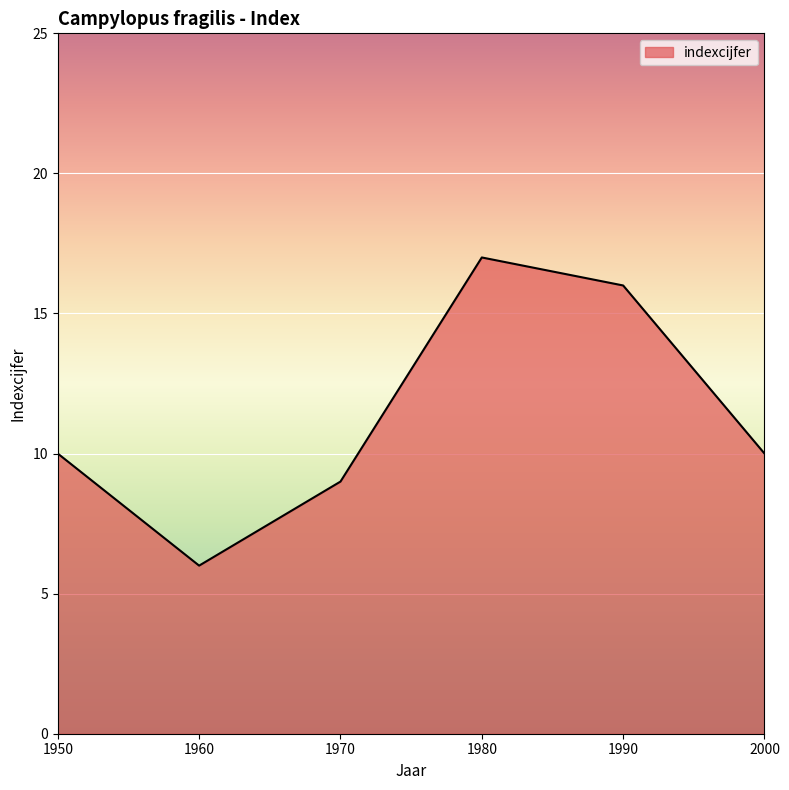

Reading left to right, what are all the values shown in this chart?

1950=10	1960=6	1970=9	1980=17	1990=16	2000=10